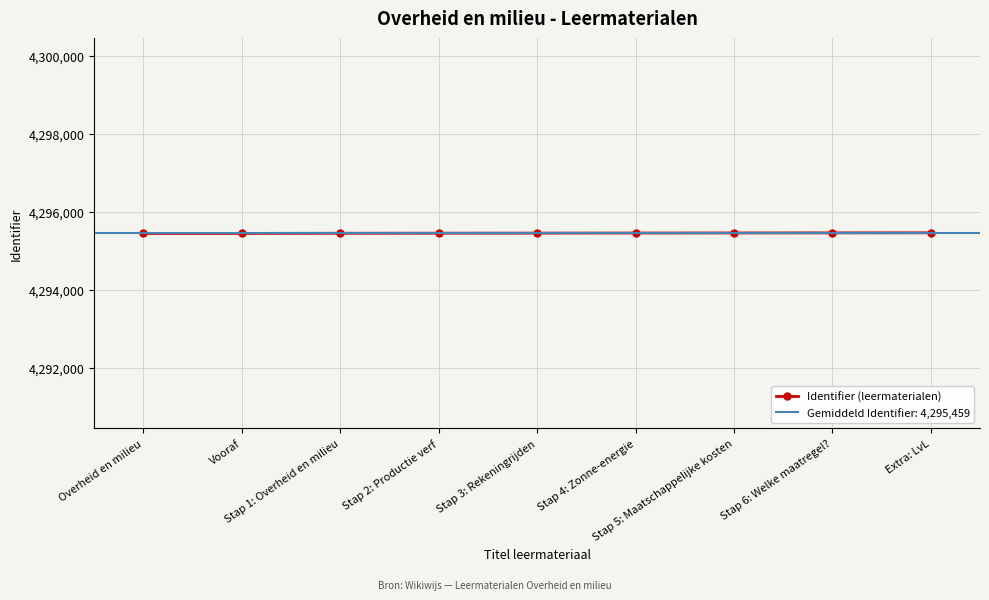

List the labels in order of value, smallest first.

Overheid en milieu, Vooraf, Stap 1: Overheid en milieu, Stap 2: Productie verf, Stap 3: Rekeningrijden, Stap 4: Zonne-energie, Stap 5: Maatschappelijke kosten, Stap 6: Welke maatregel?, Extra: LvL